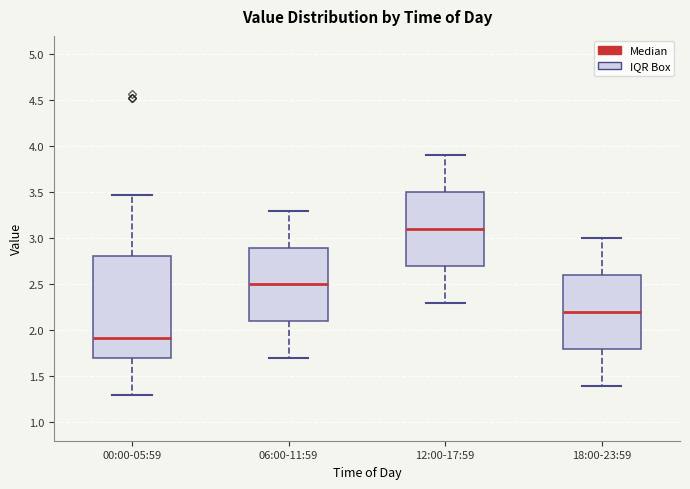

Which box is the tallest, from its lower edge to its upper edge?

00:00-05:59